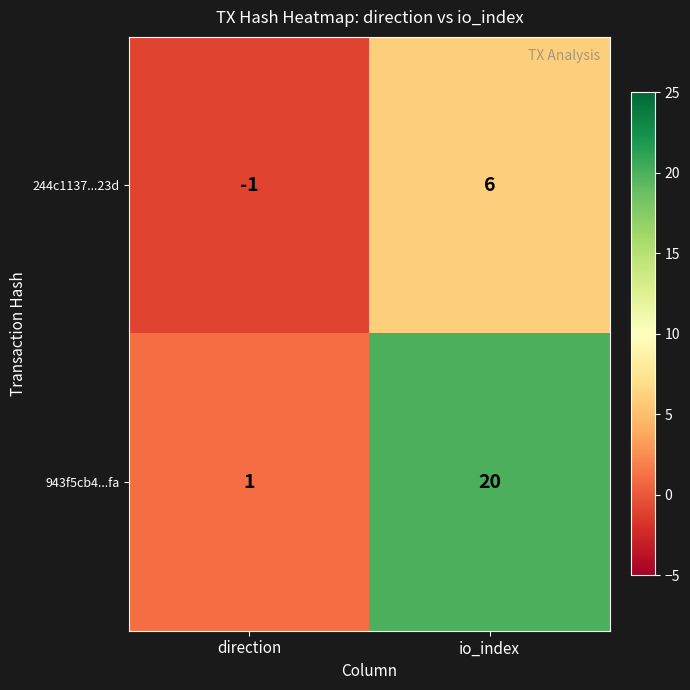

What is the total value across all series at io_index?

26